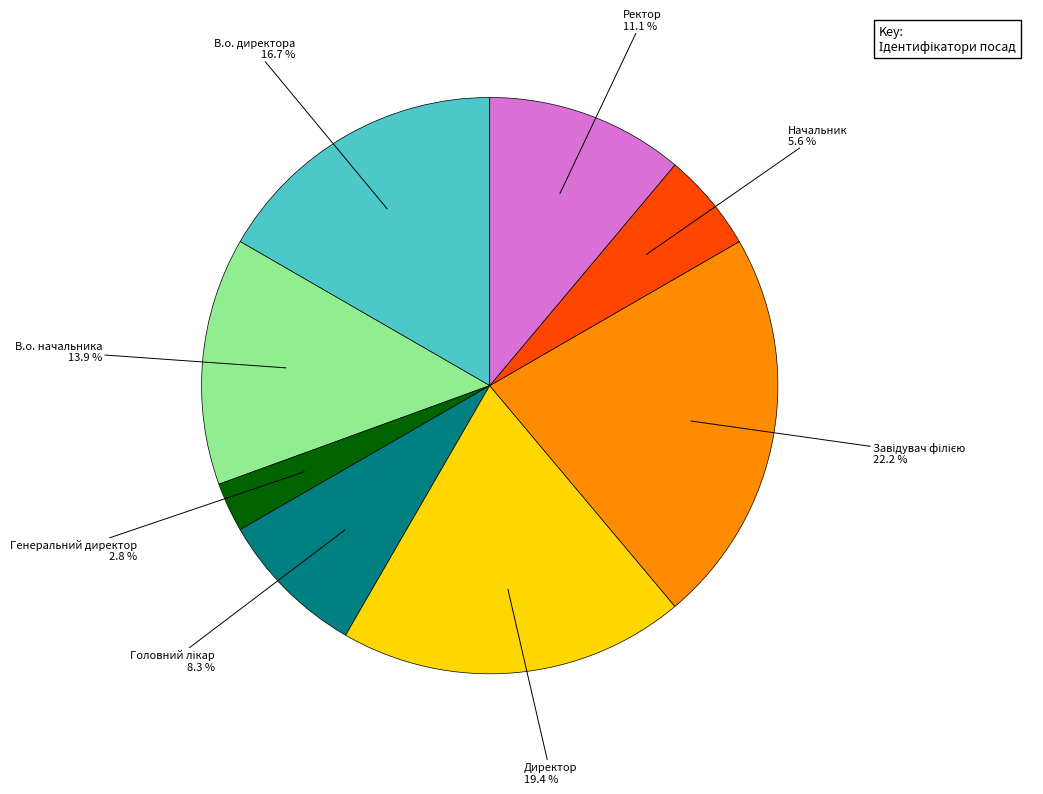

Does any single category account for the majority?

No